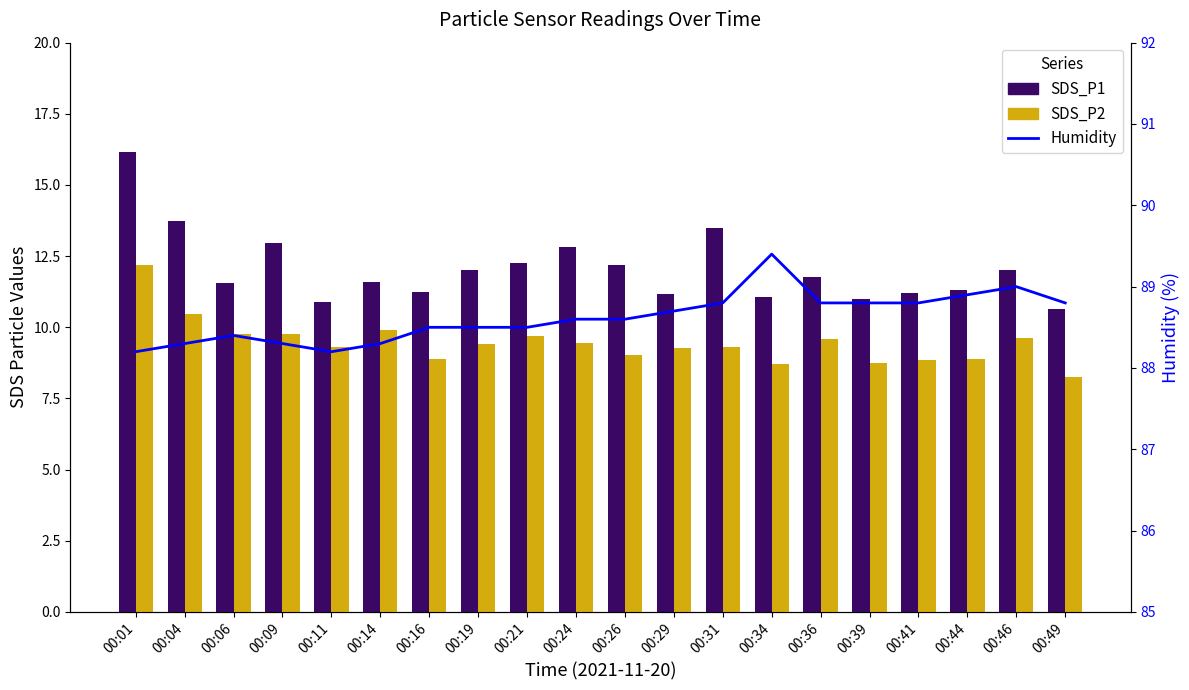

Is it true that SDS_P1 equals 4.0 at 00:24?

False